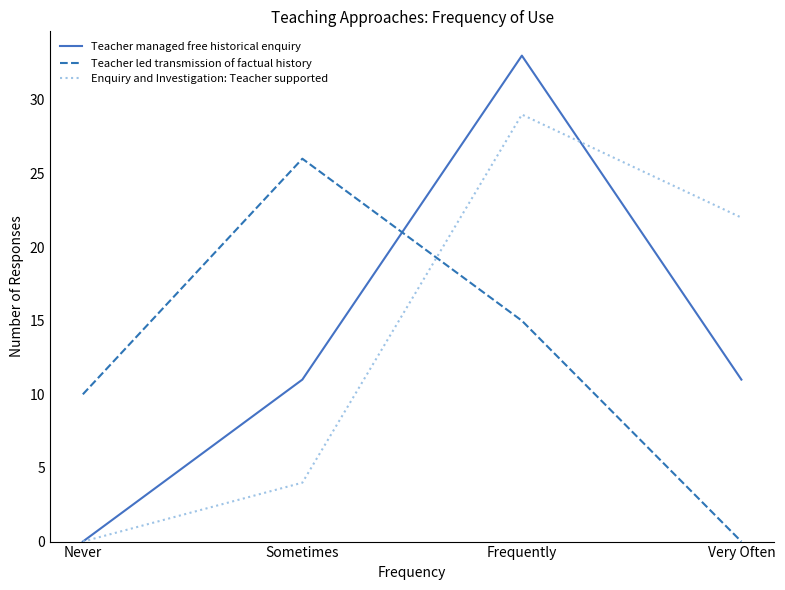

Reading left to right, transcribe all the data shown in this chart.

Teacher managed free historical enquiry: 0	11	33	11
Teacher led transmission of factual history: 10	26	15	0
Enquiry and Investigation: Teacher supported: 0	4	29	22